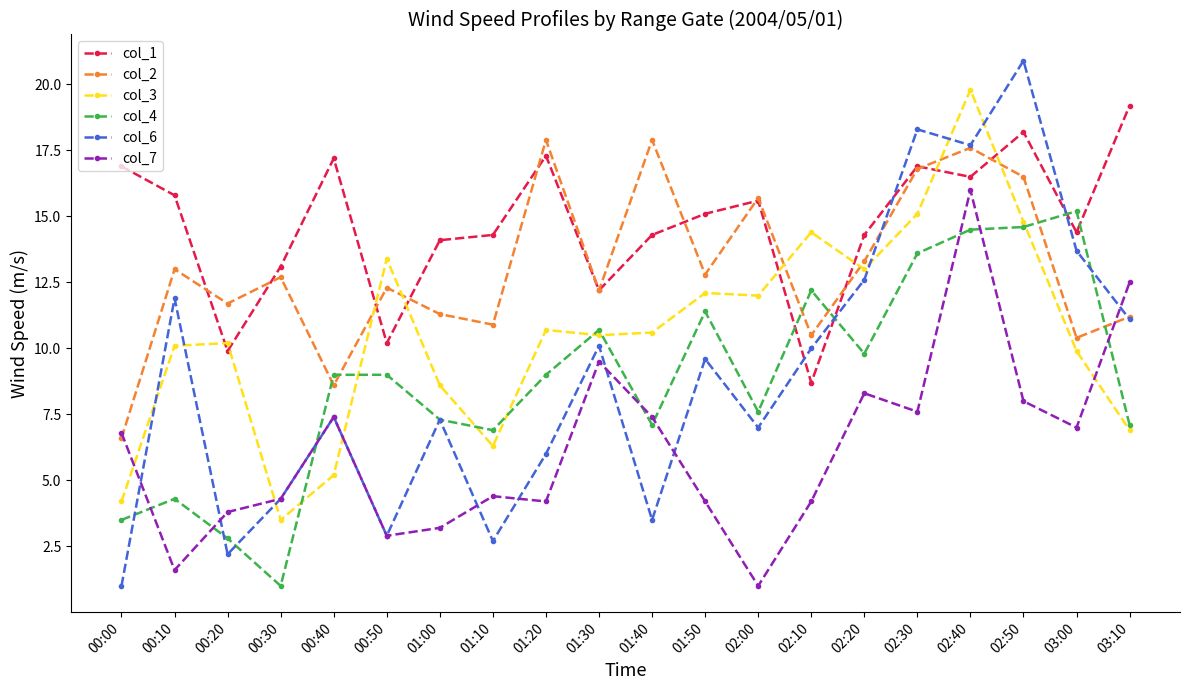

What is the average value of the col_1 series?

14.7